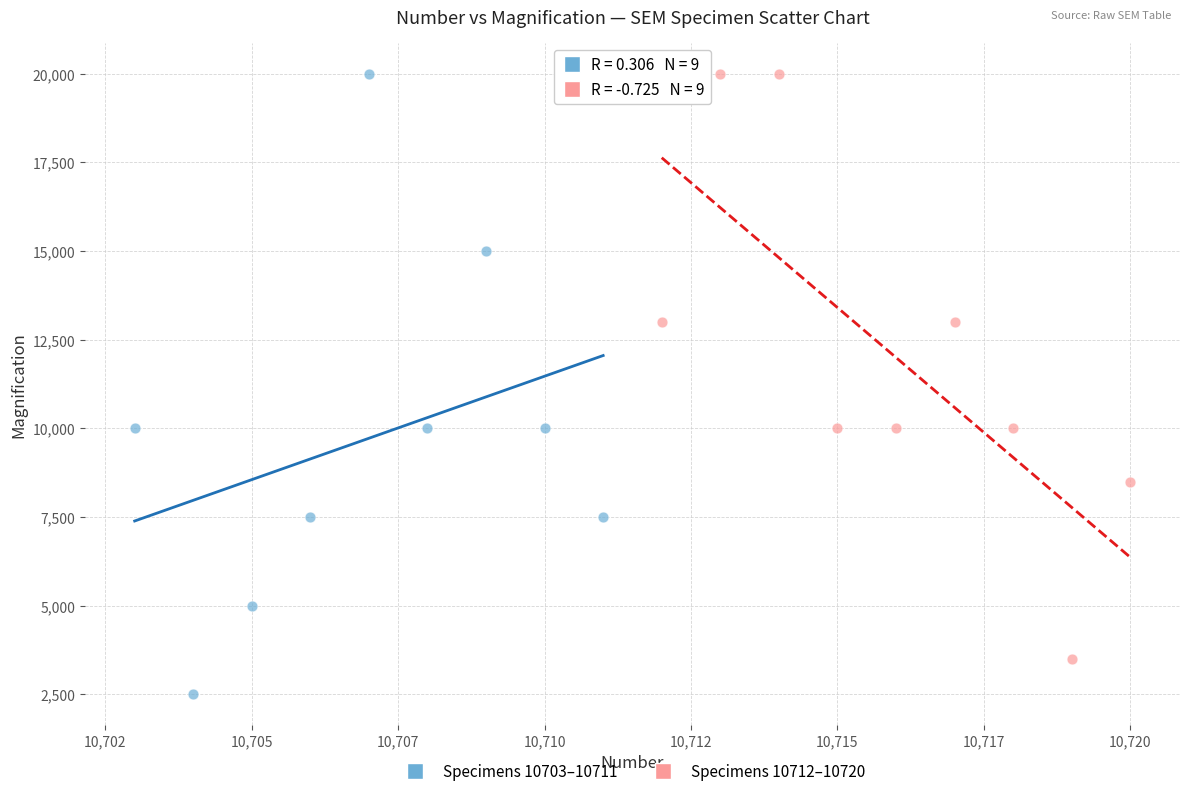

What are all the series names shown in the legend?

Specimens 10703–10711, Specimens 10712–10720